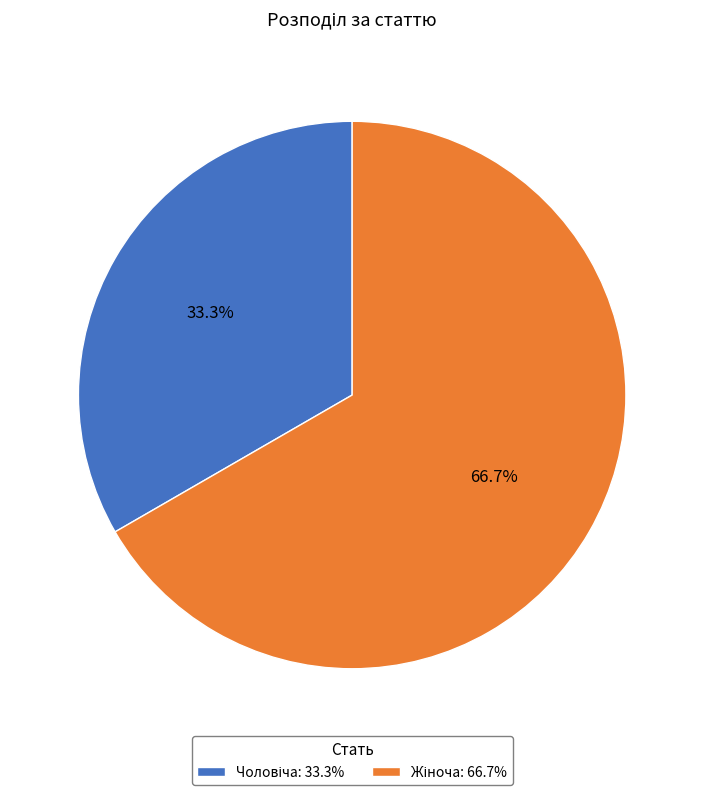

Is there any slice that represents more than half of the pie?

Yes